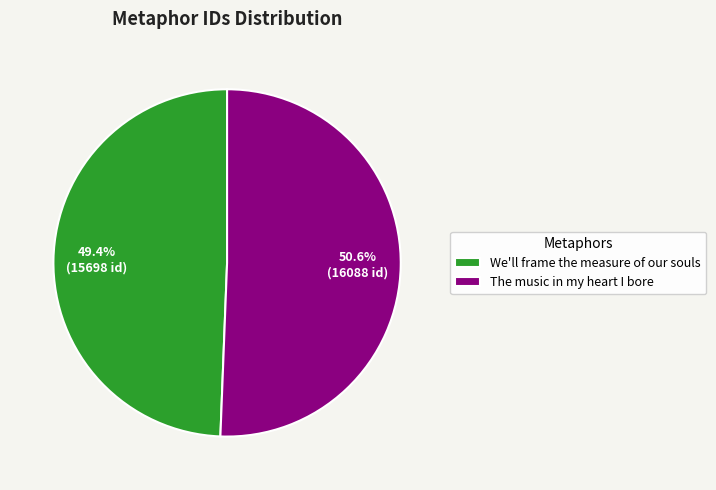

Is it true that The music in my heart I bore is 51% of the pie?

True